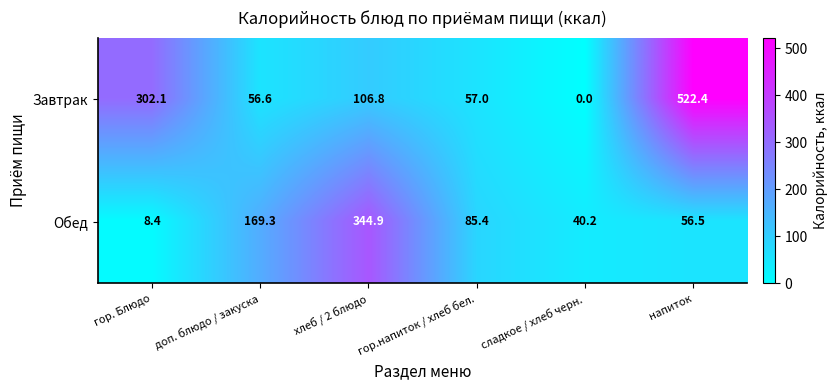

True or false: Обед has a value of 56.5 at напиток.

True